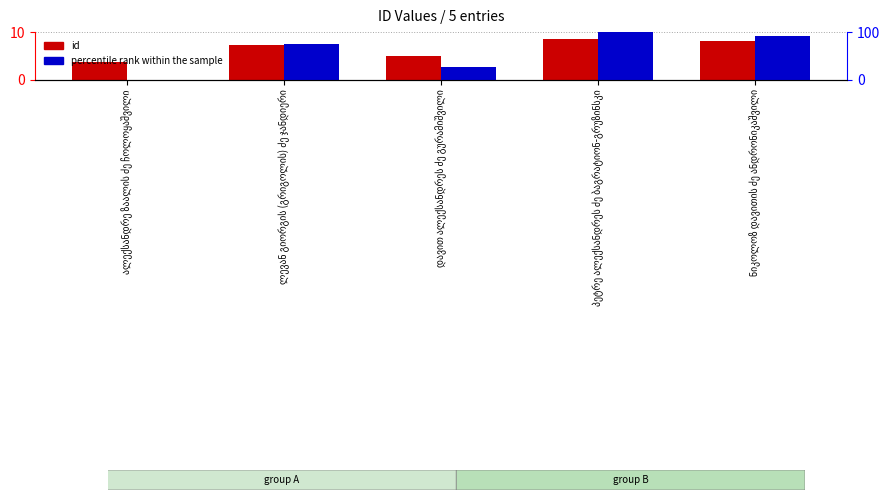

Which has a higher value, ალექსანდრე ზაალის ძე ჩოლოყაშვილი or ნიკოლოზ დავითის ძე ანდრონიკაშვილი?

ნიკოლოზ დავითის ძე ანდრონიკაშვილი